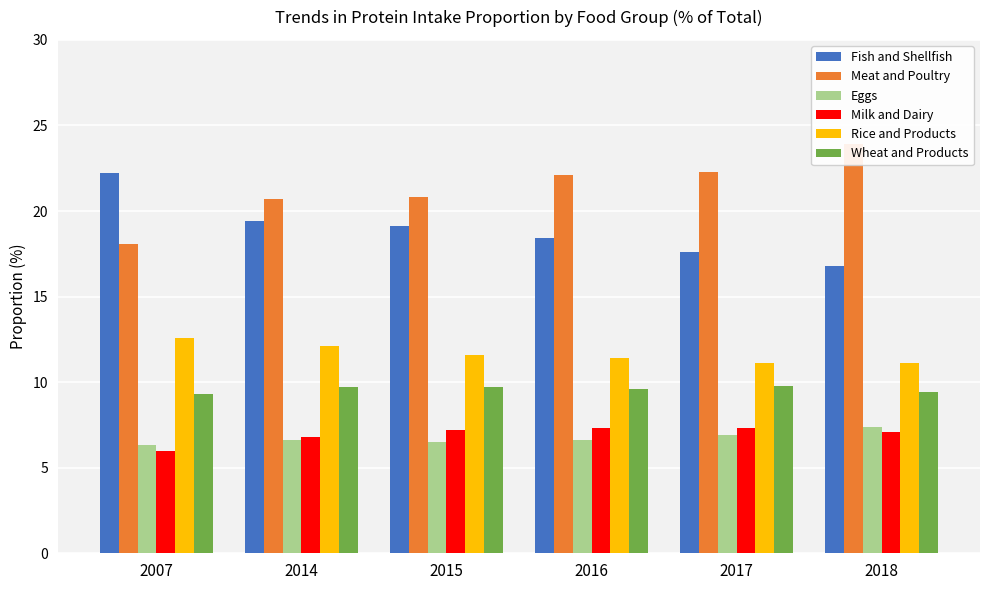

Reading left to right, transcribe all the data shown in this chart.

Fish and Shellfish: 22.2	19.4	19.1	18.4	17.6	16.8
Meat and Poultry: 18.1	20.7	20.8	22.1	22.3	23.9
Eggs: 6.3	6.6	6.5	6.6	6.9	7.4
Milk and Dairy: 6.0	6.8	7.2	7.3	7.3	7.1
Rice and Products: 12.6	12.1	11.6	11.4	11.1	11.1
Wheat and Products: 9.3	9.7	9.7	9.6	9.8	9.4